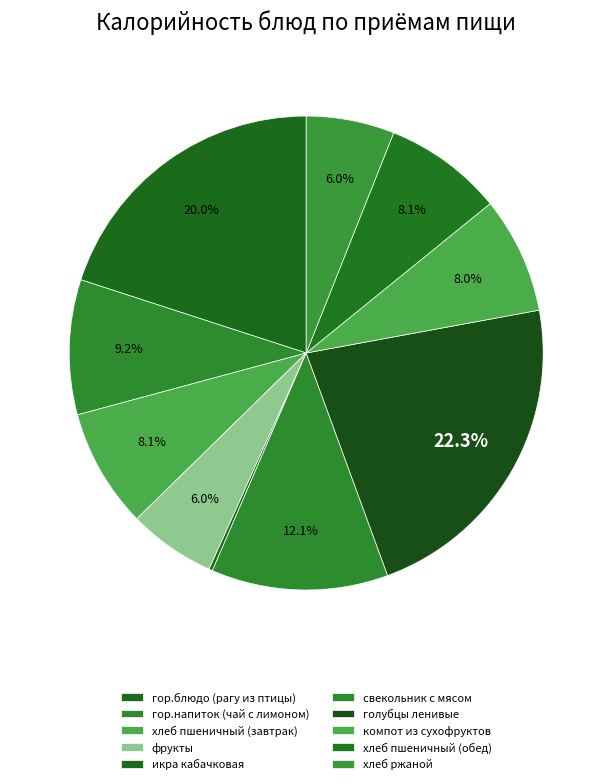

Which has a higher value, икра кабачковая or фрукты?

фрукты